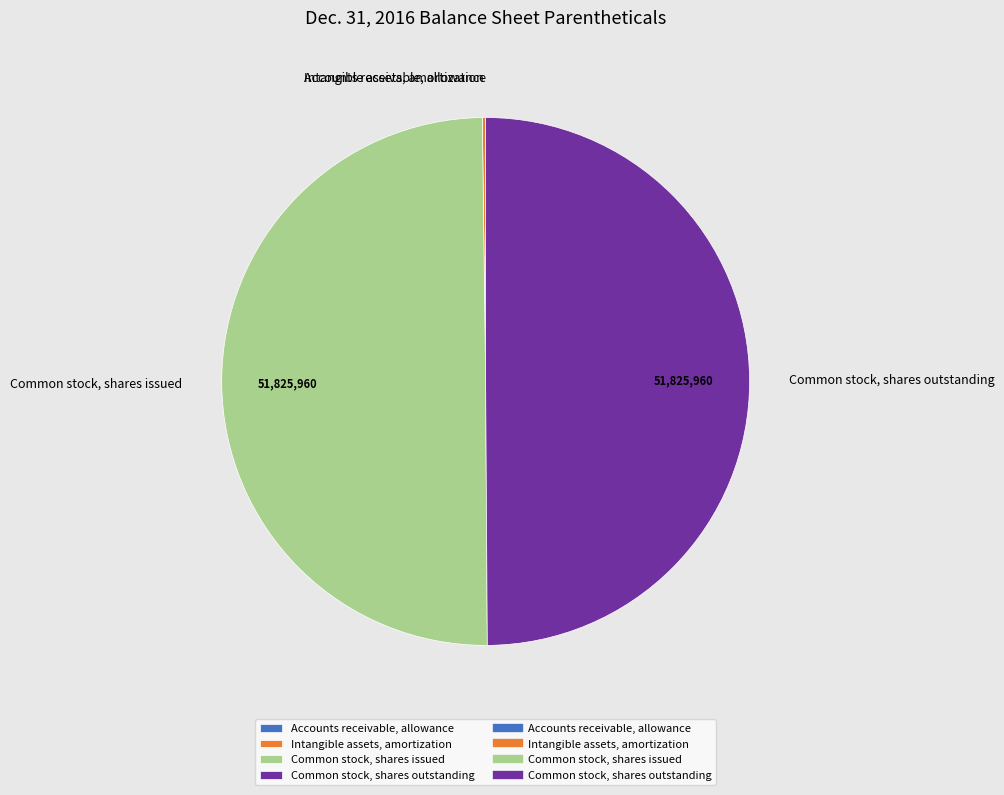

Is it true that Common stock, shares outstanding is 62% of the pie?

False